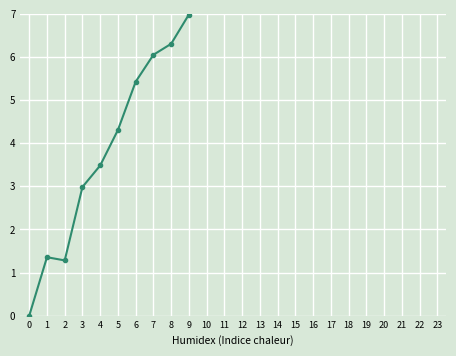

How many values are above zero?

23